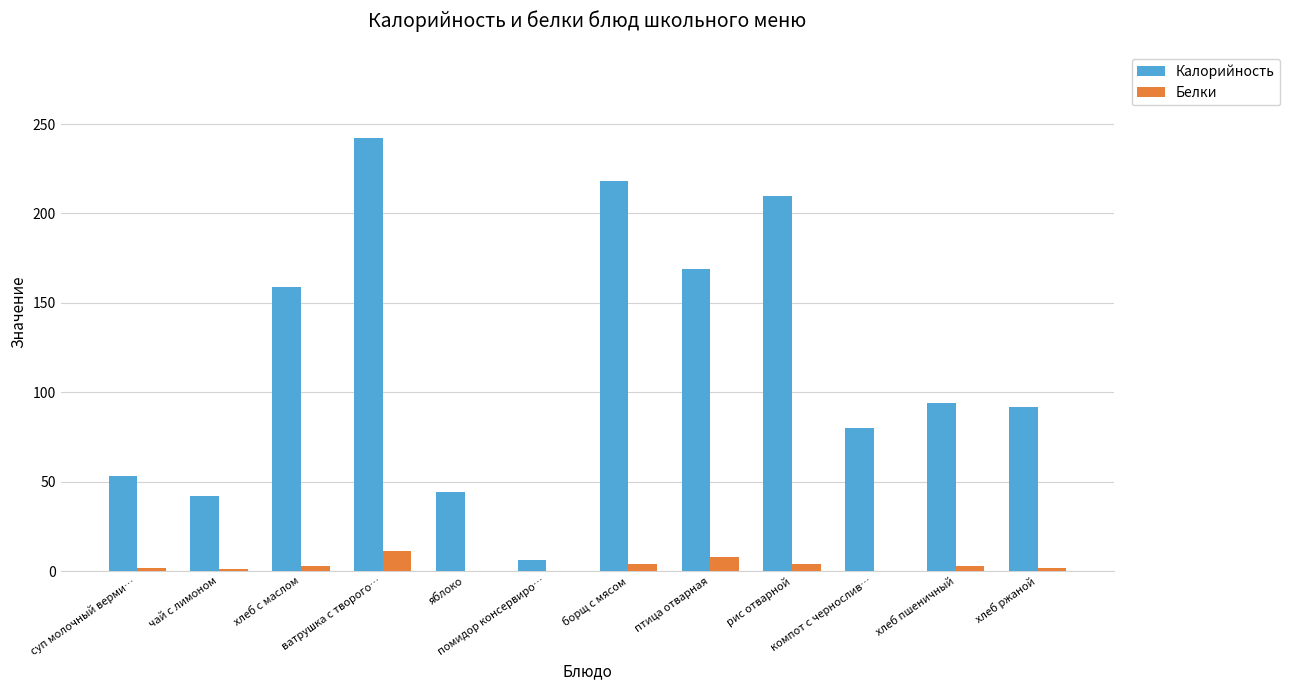

What is the greatest value displayed?

242